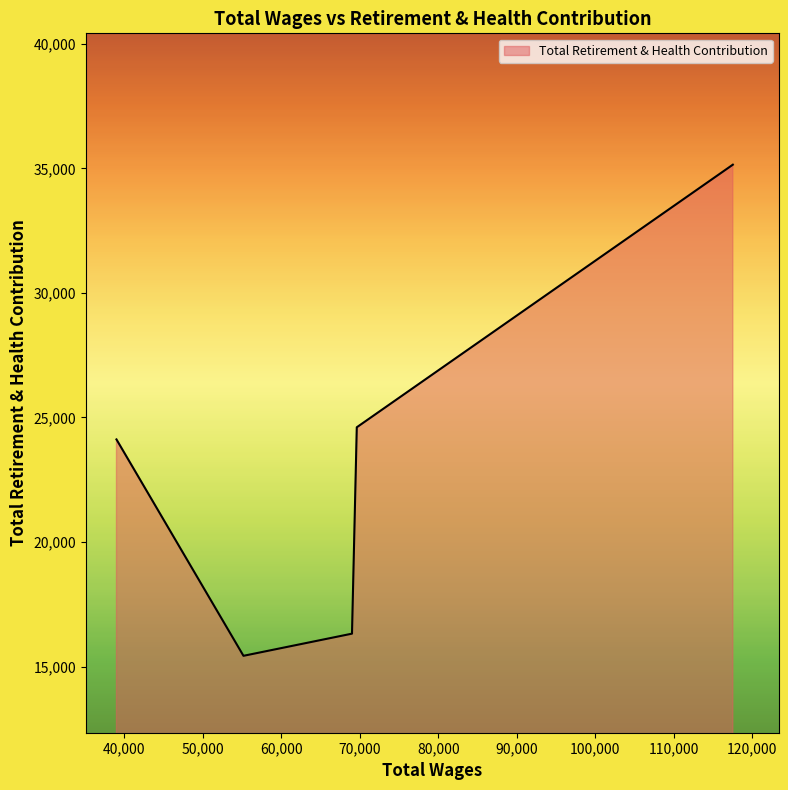

What is the average value?

23127